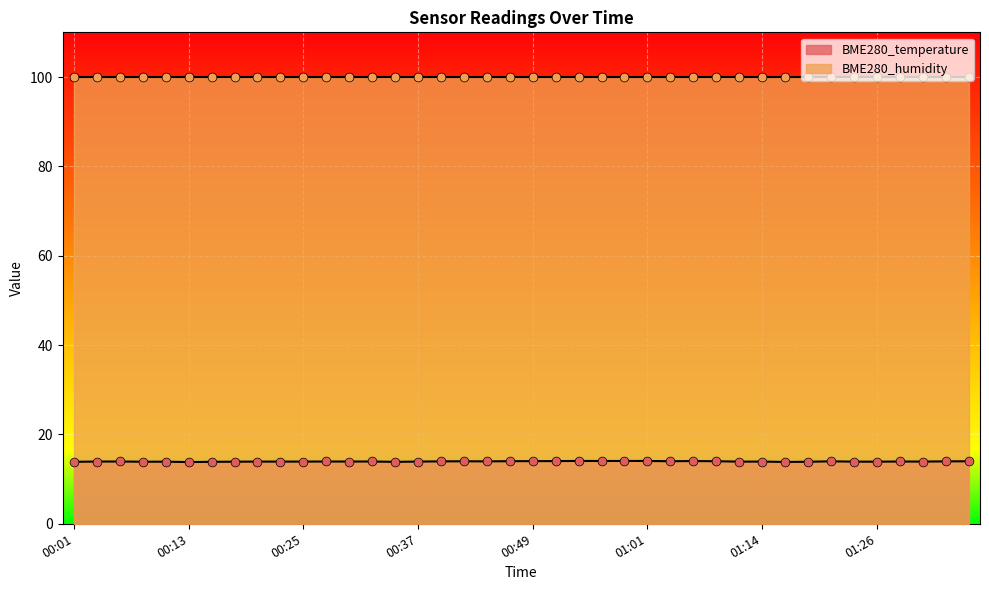

What is the change in value from 00:08 to 01:35?

+0.1